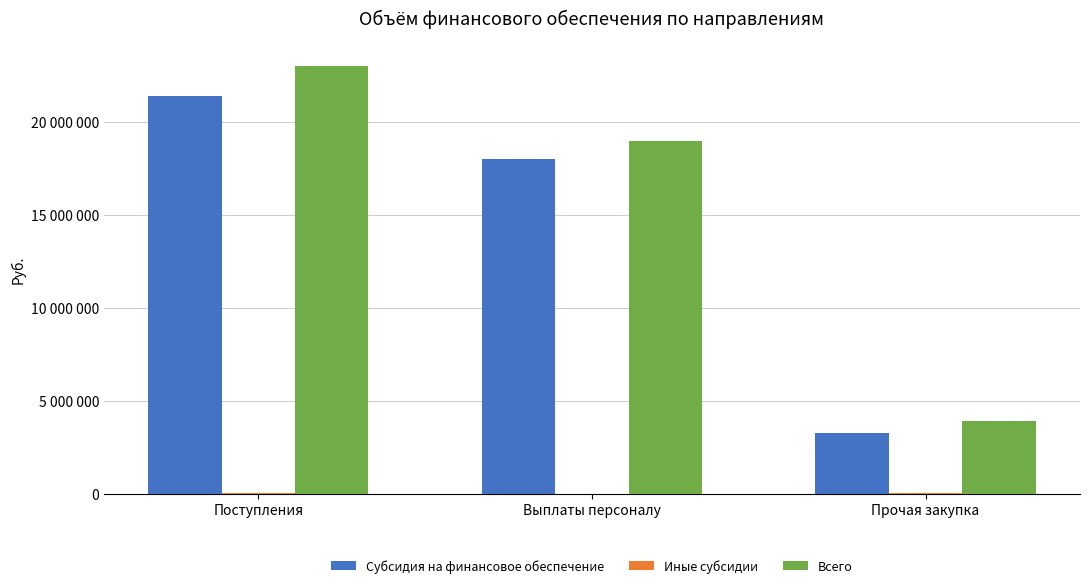

At which label does Субсидия на финансовое обеспечение reach its minimum?

Прочая закупка